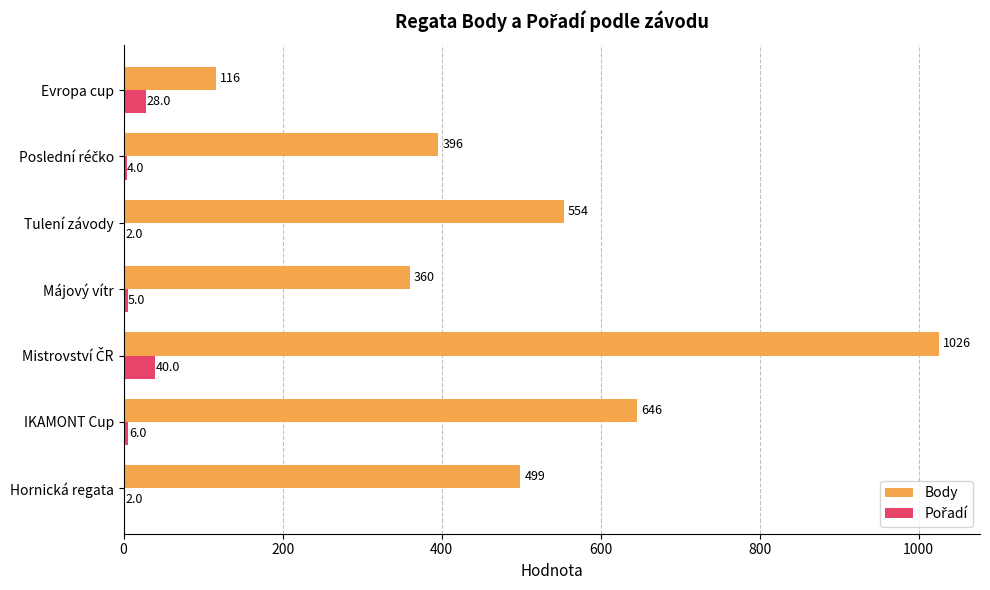

Between Hornická regata and Tulení závody, which series saw the biggest shift?

Body